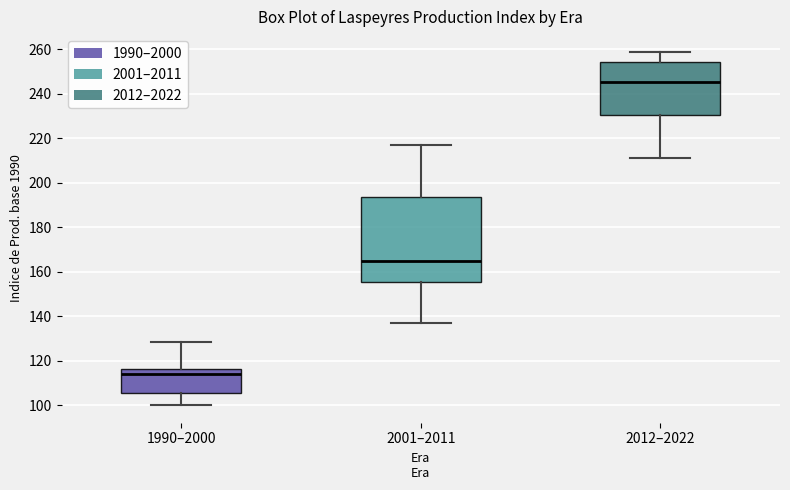

Which box is the tallest, from its lower edge to its upper edge?

2001–2011